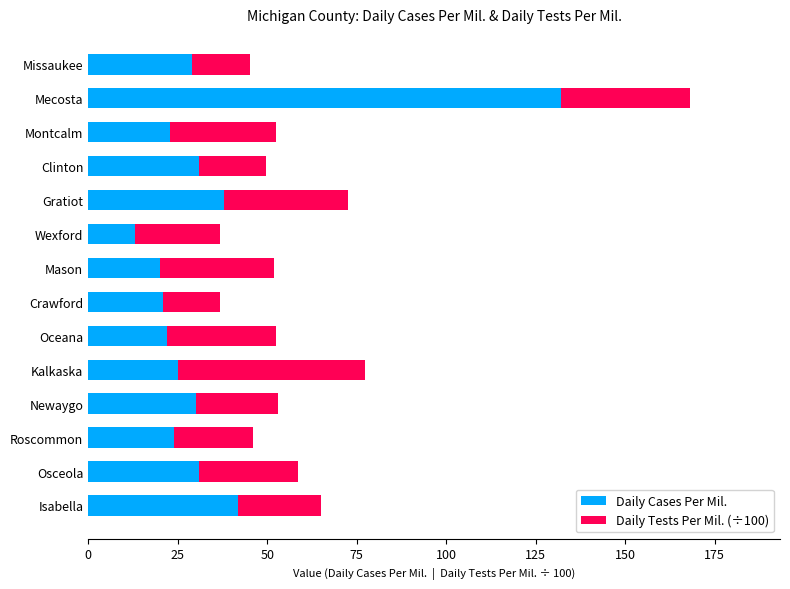

What is the sum of all Daily Cases Per Mil. values?

481.0